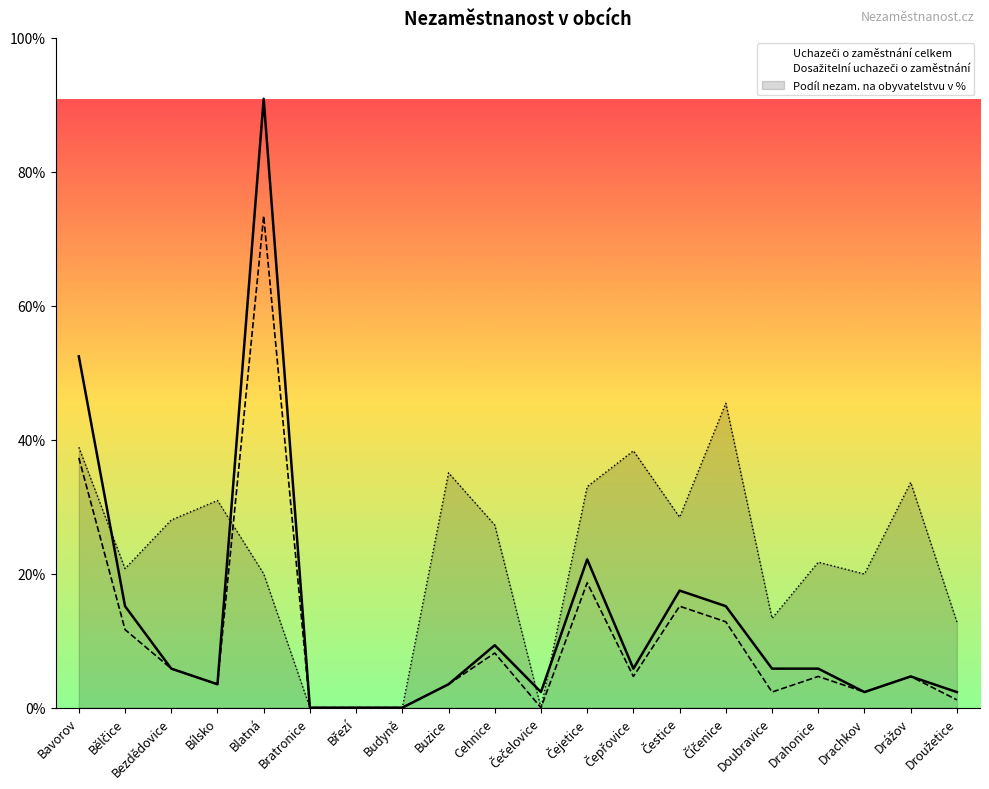

Which series has the largest range (max minus min)?

Uchazeči o zaměstnání celkem